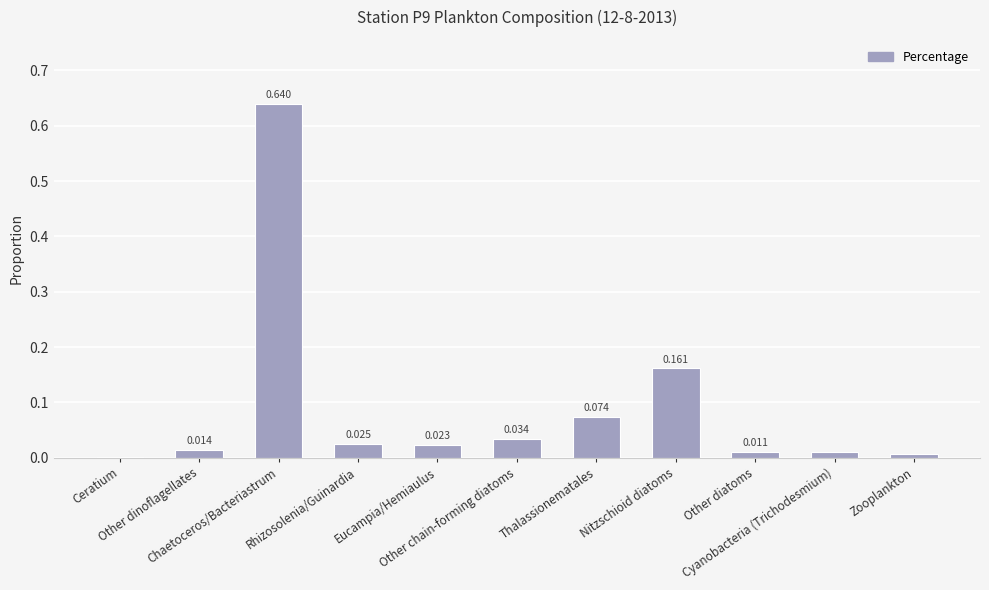

How many data points does each series have?

11